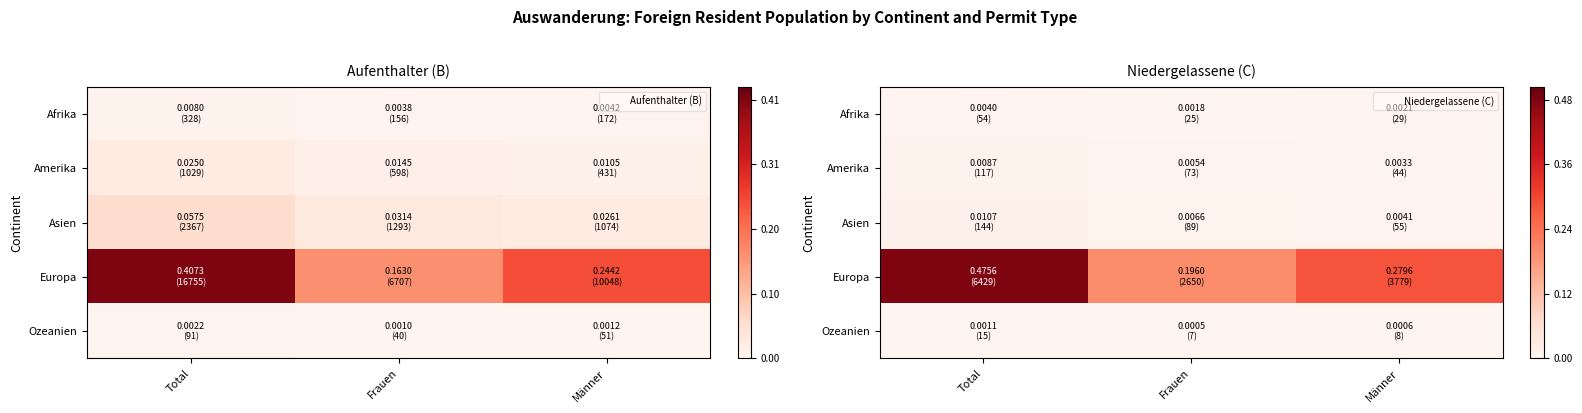

Count the number of categories in the chart.

3